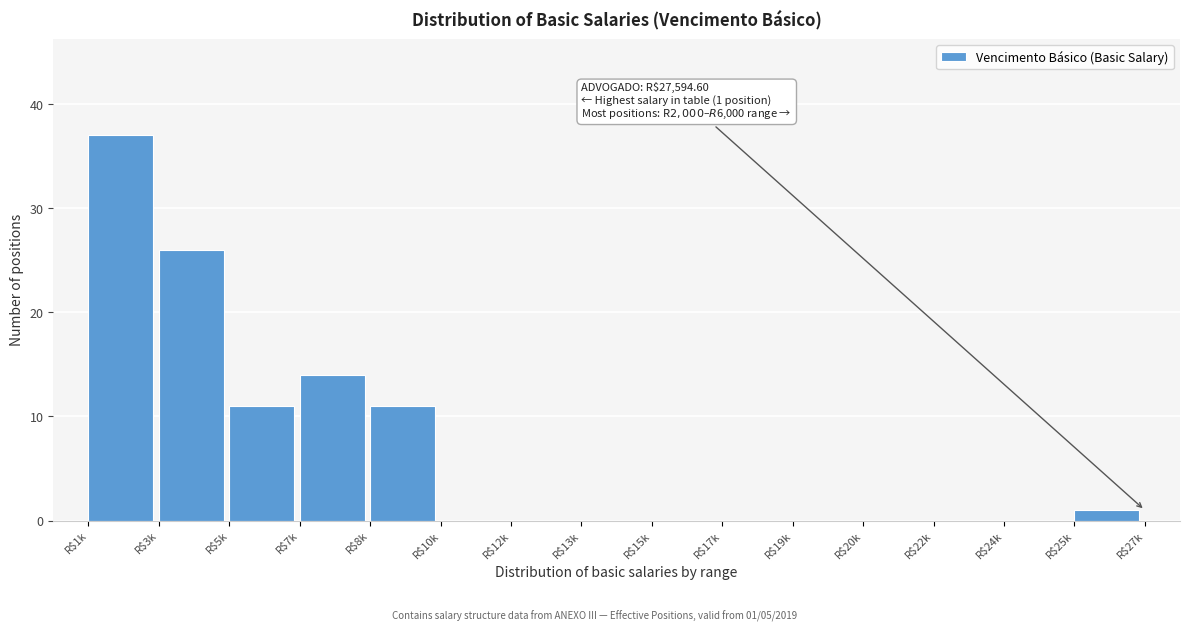

What is the maximum value shown in the chart?

37